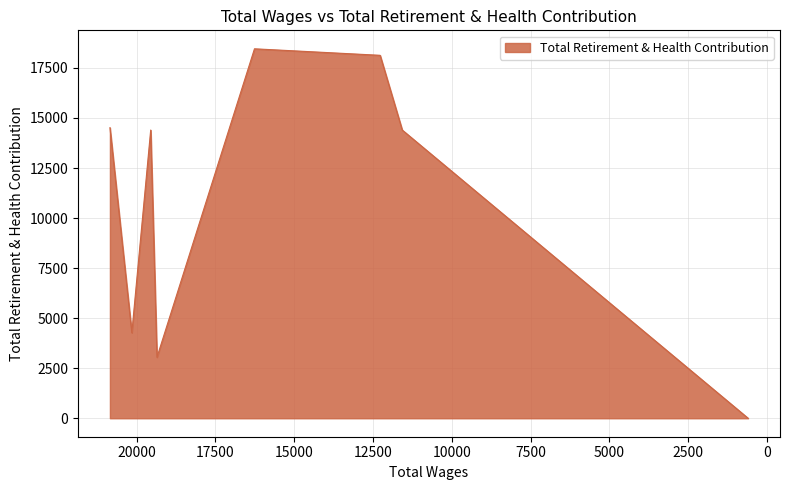

What position from the right is 599.0?

1